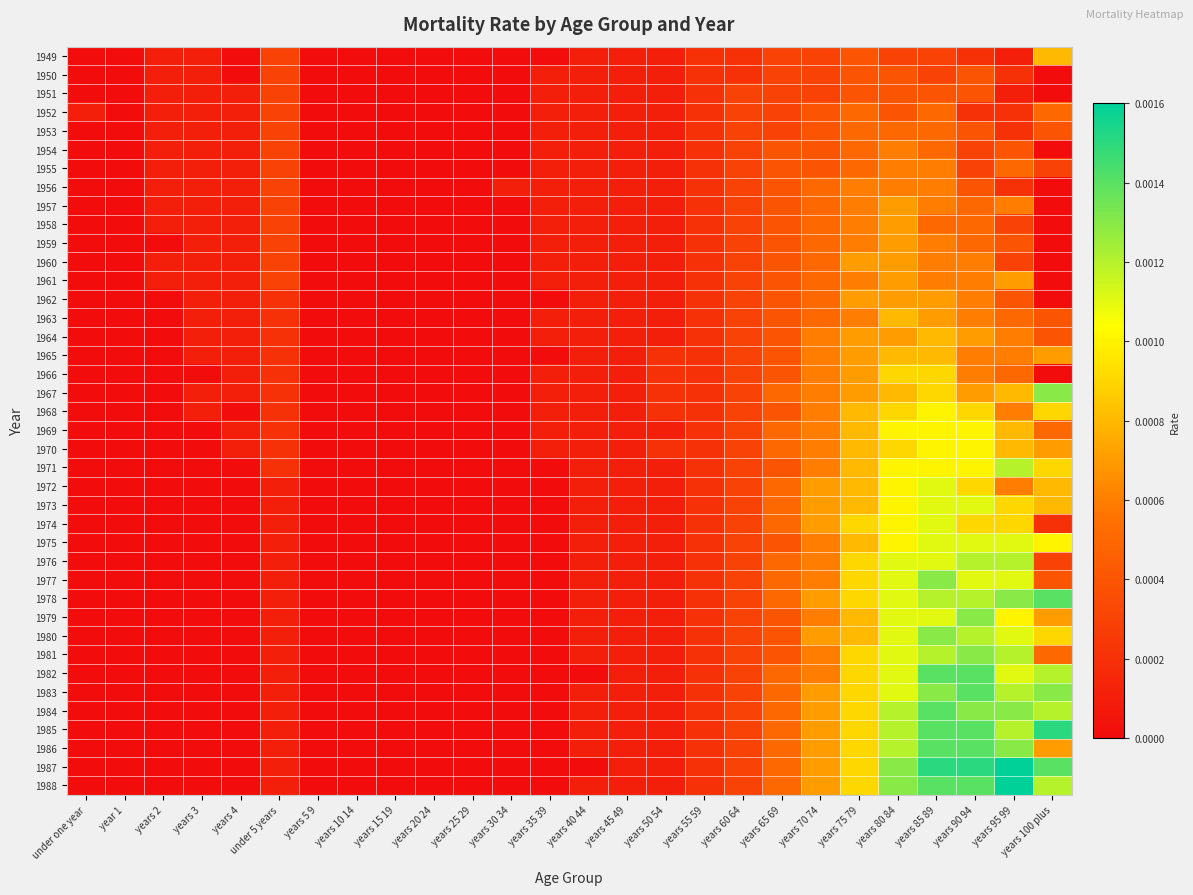

Which label corresponds to the largest value in the chart?

years 95 99